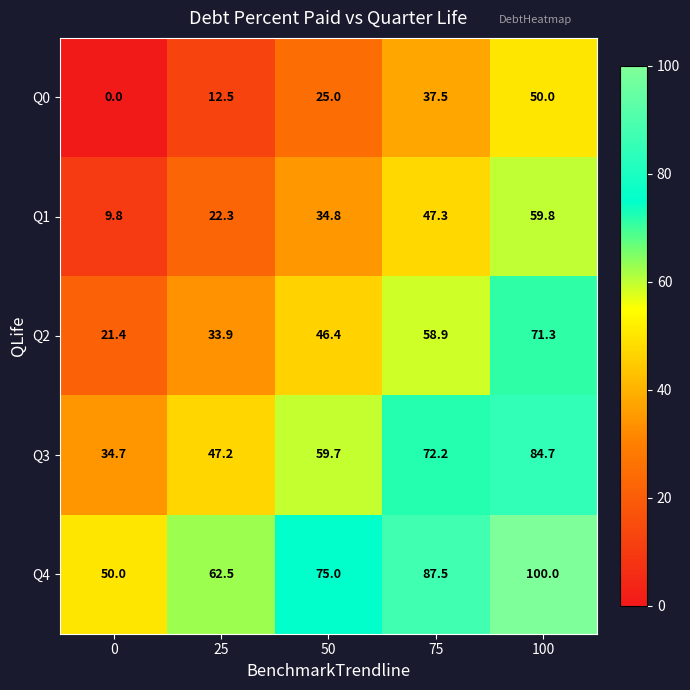

Reading left to right, extract all data points from this chart.

Q0: 0=0.0	25=12.5	50=25.0	75=37.5	100=50.0
Q1: 0=9.8	25=22.3	50=34.8	75=47.3	100=59.8
Q2: 0=21.4	25=33.9	50=46.4	75=58.9	100=71.3
Q3: 0=34.7	25=47.2	50=59.7	75=72.2	100=84.7
Q4: 0=50.0	25=62.5	50=75.0	75=87.5	100=100.0